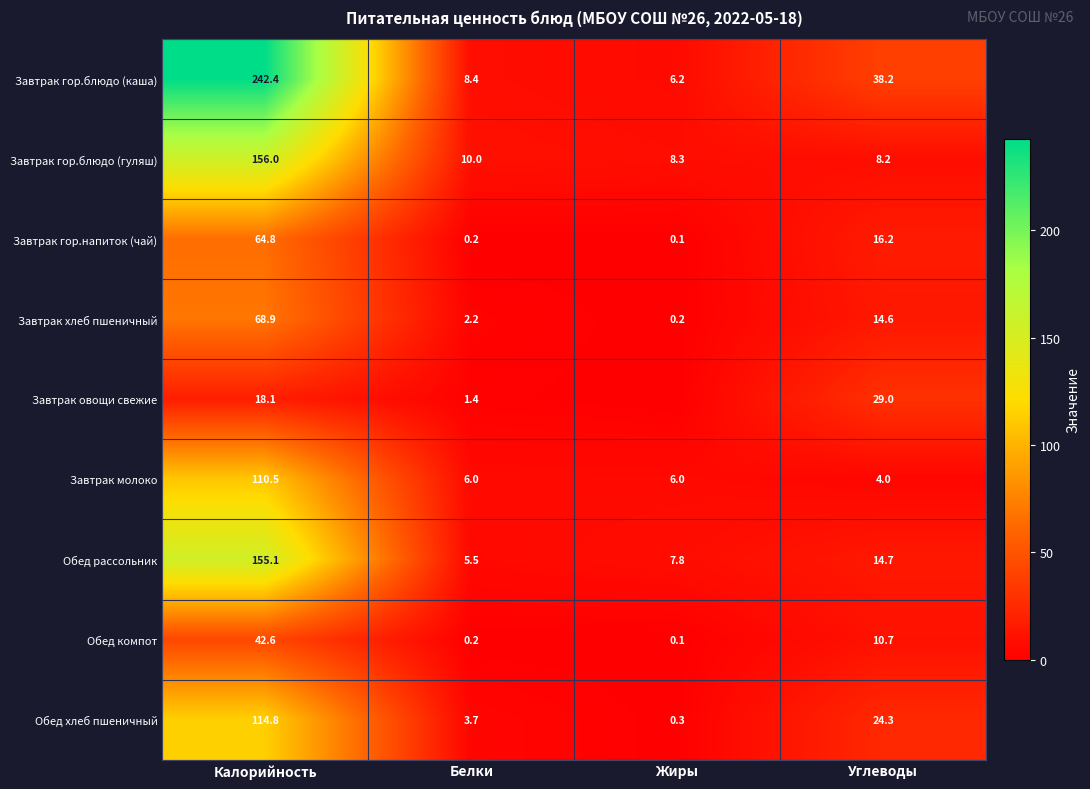

What is the difference between the highest and lowest values at Углеводы?

34.2